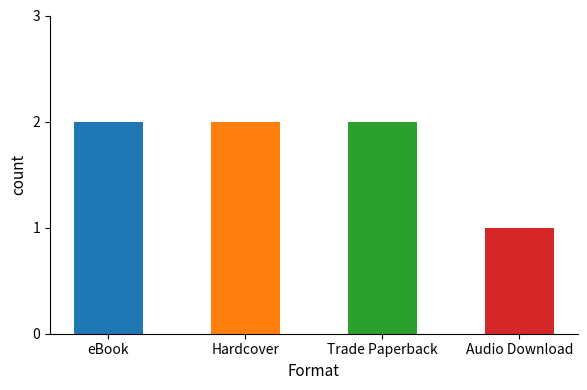

Is it true that the value at Trade Paperback is 4?

False